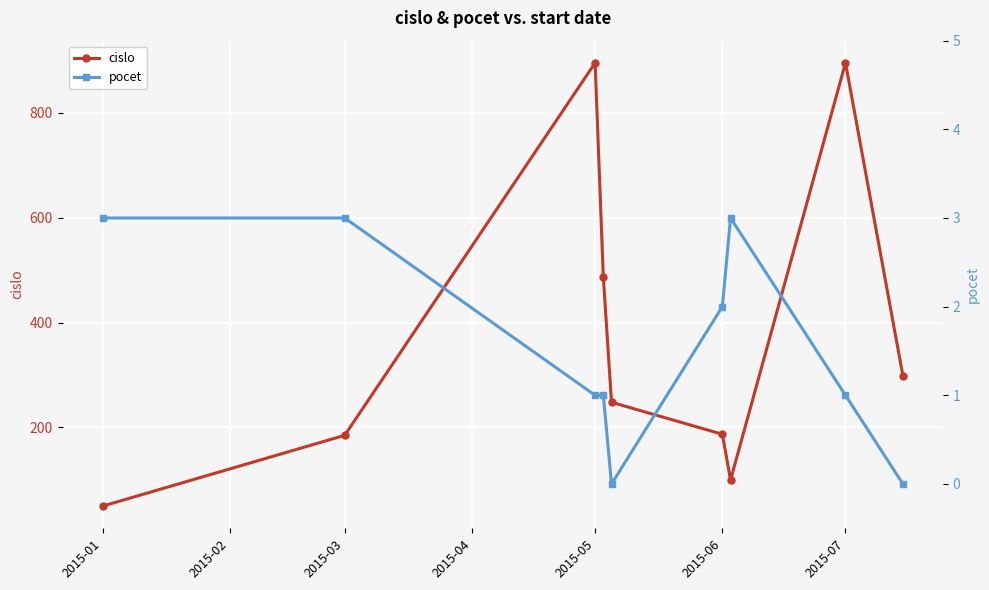

At which label does cislo reach its minimum?

2015-01